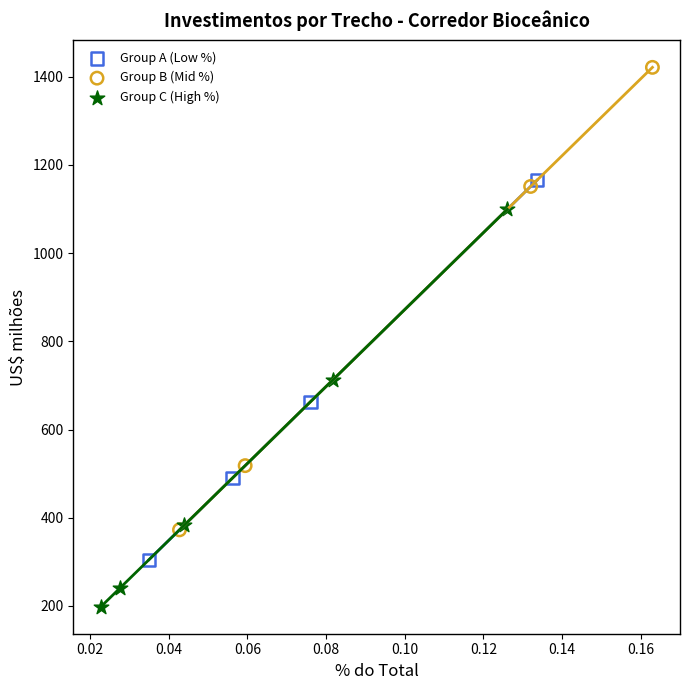

Which series has the largest Y range (max minus min)?

Group B (Mid %)